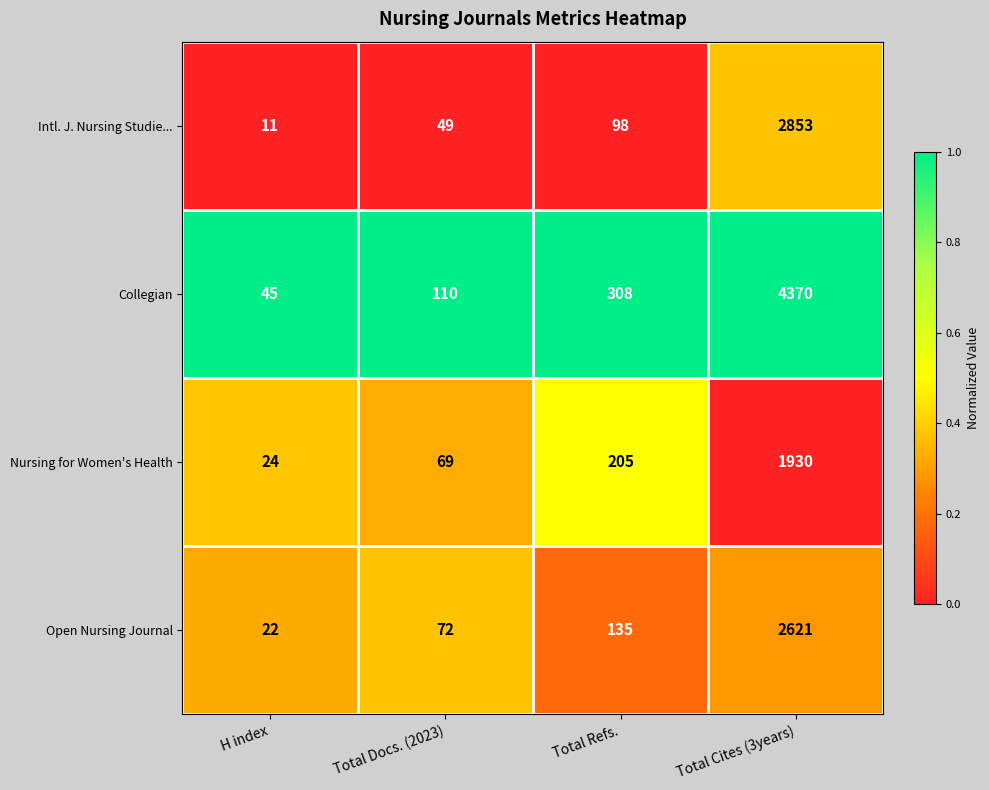

What is the sum of the Open Nursing Journal values at Total Refs. and H index?

157